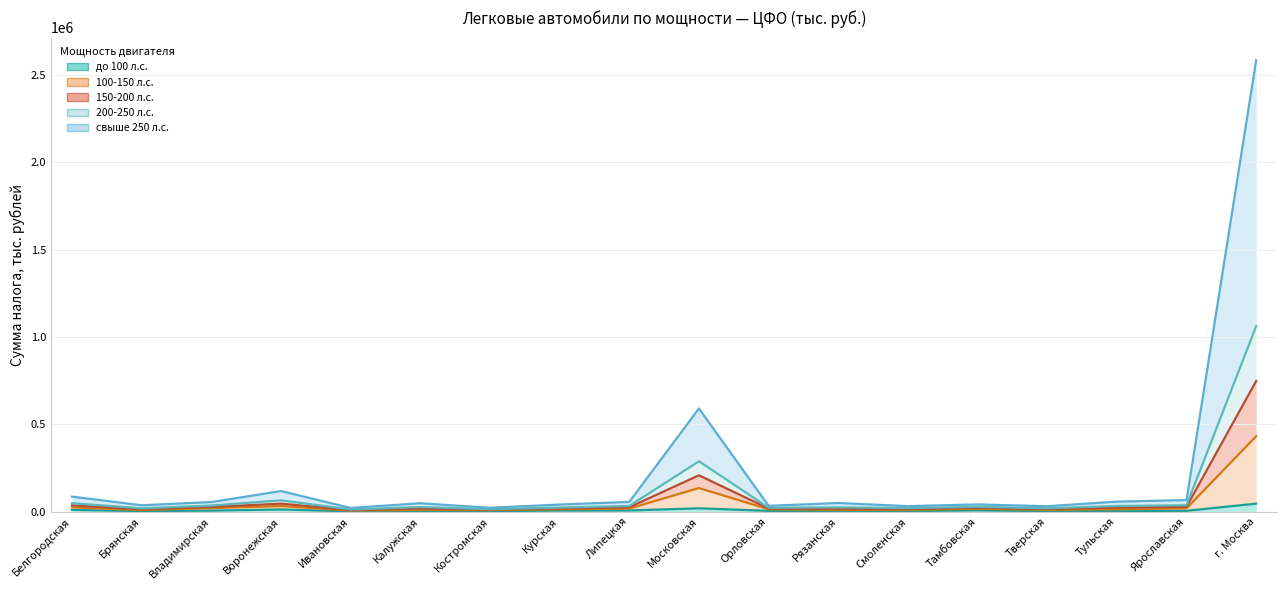

How many values in the 100-150 л.с. series are below 13687?

9